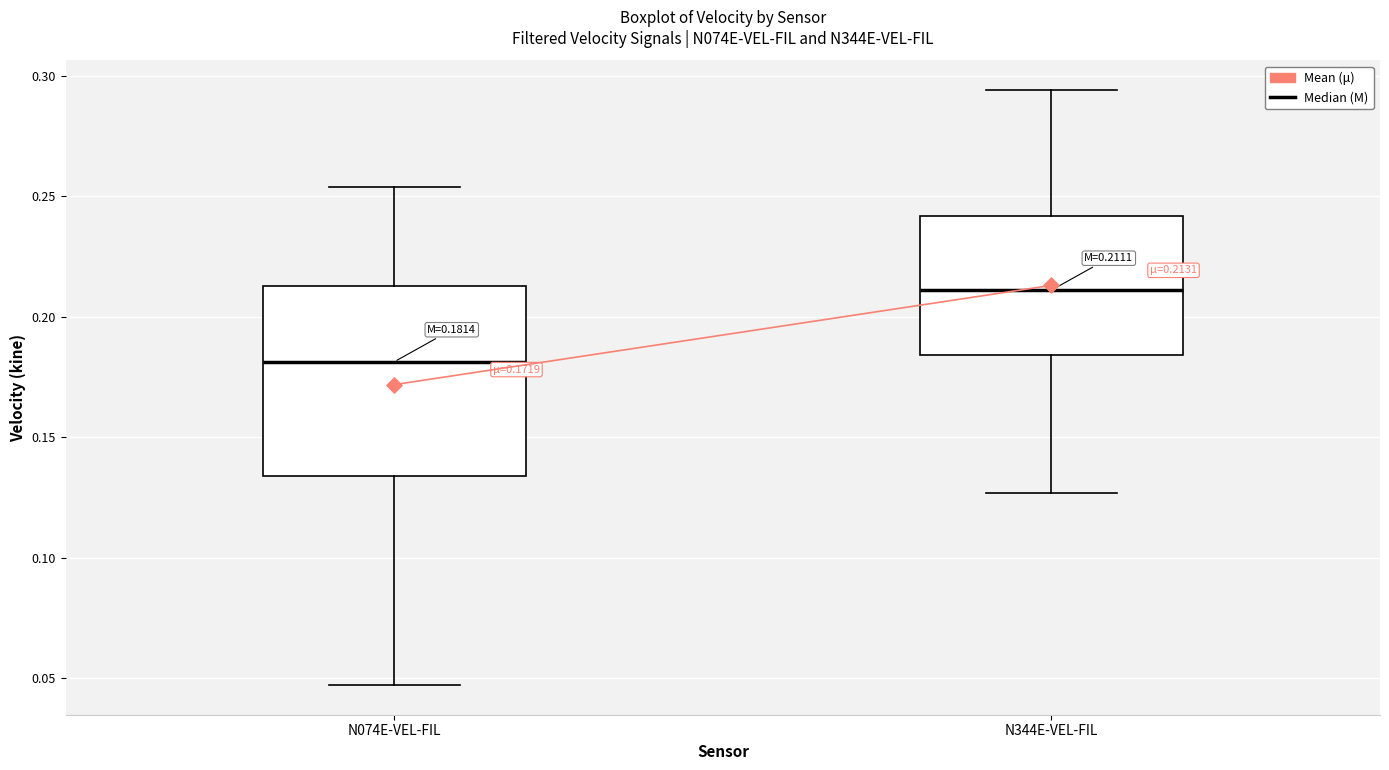

Which box has the highest median line?

N344E-VEL-FIL